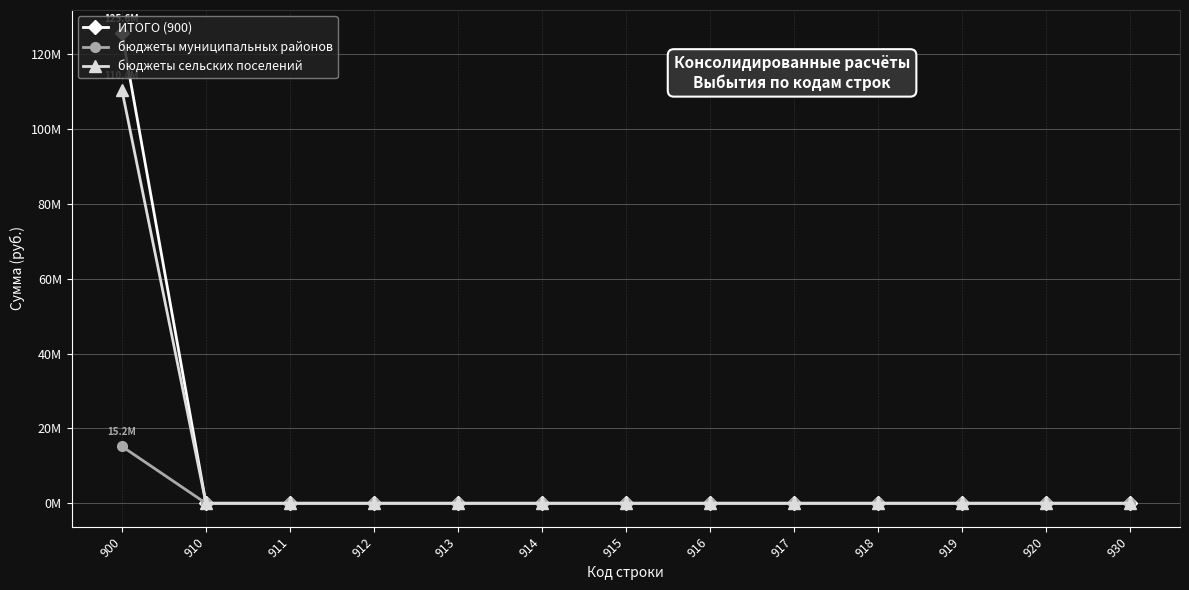

What are all the series names shown in the legend?

ИТОГО (900), бюджеты муниципальных районов, бюджеты сельских поселений